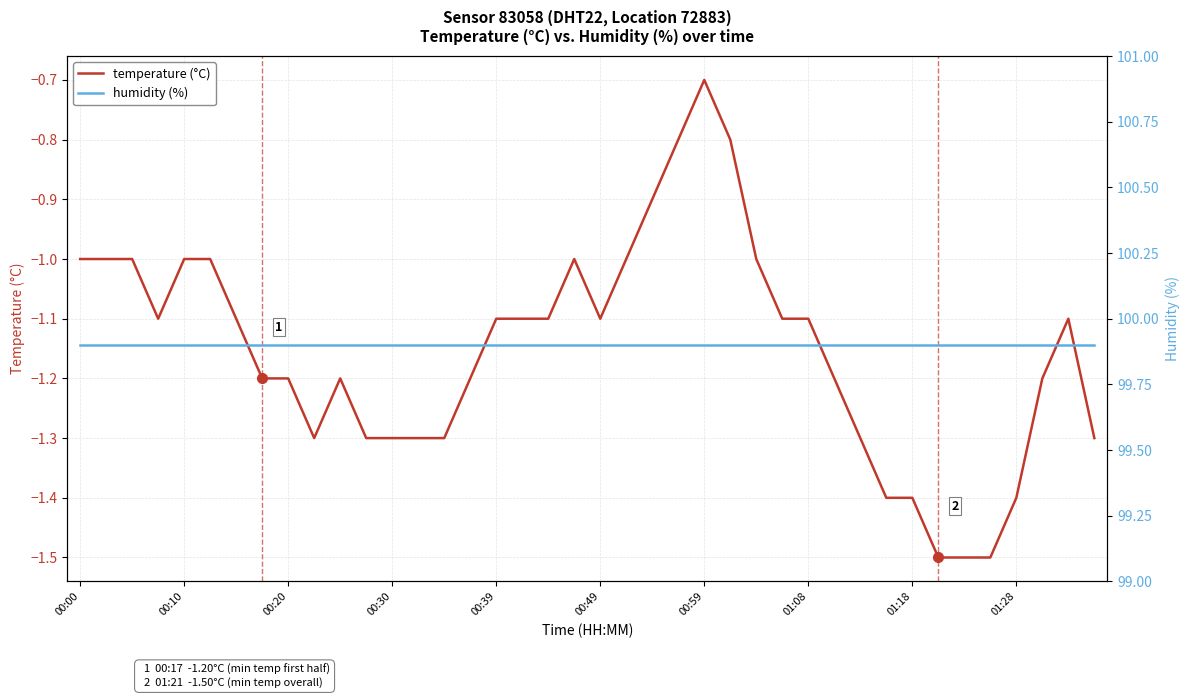

What is the highest value of the temperature (°C) series?

-0.7